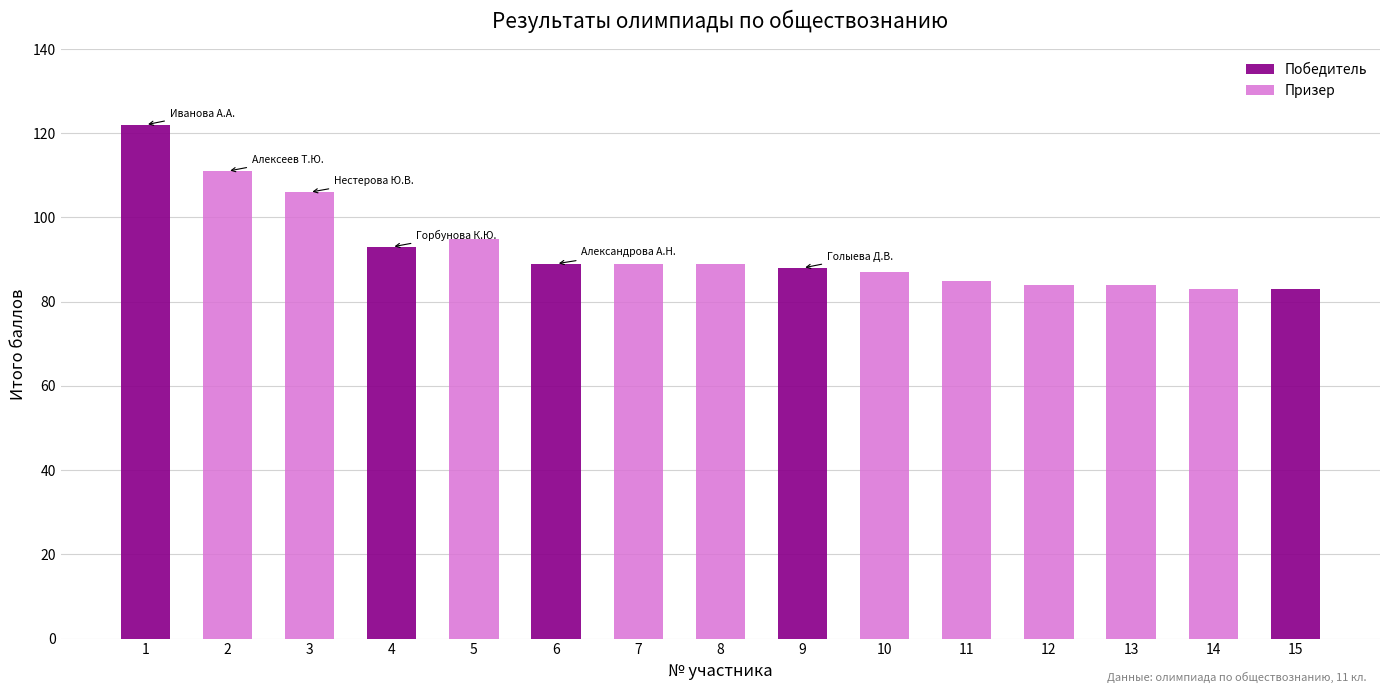

What is the total value across all series at 15?

83